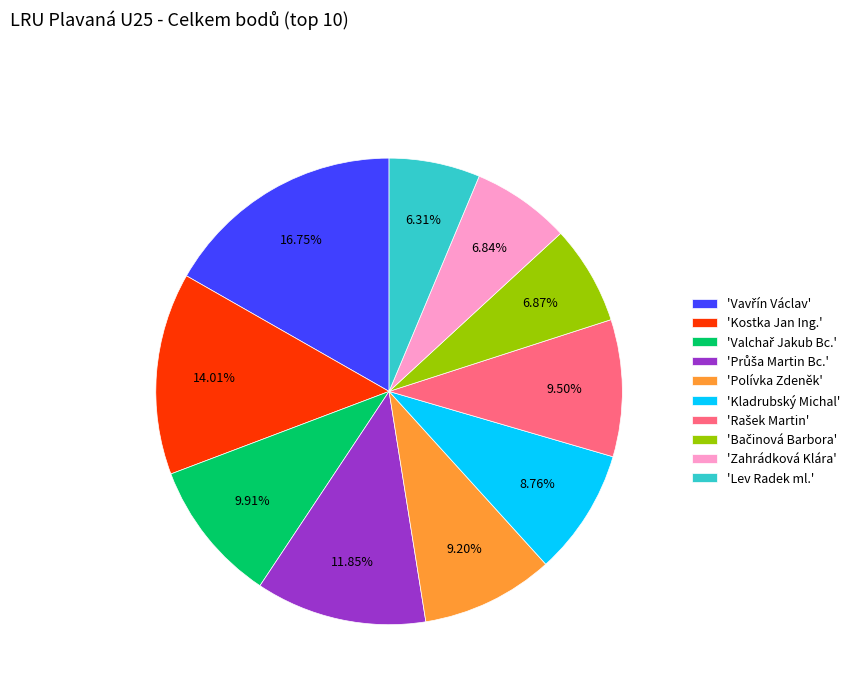

Count the number of slices in the pie.

10